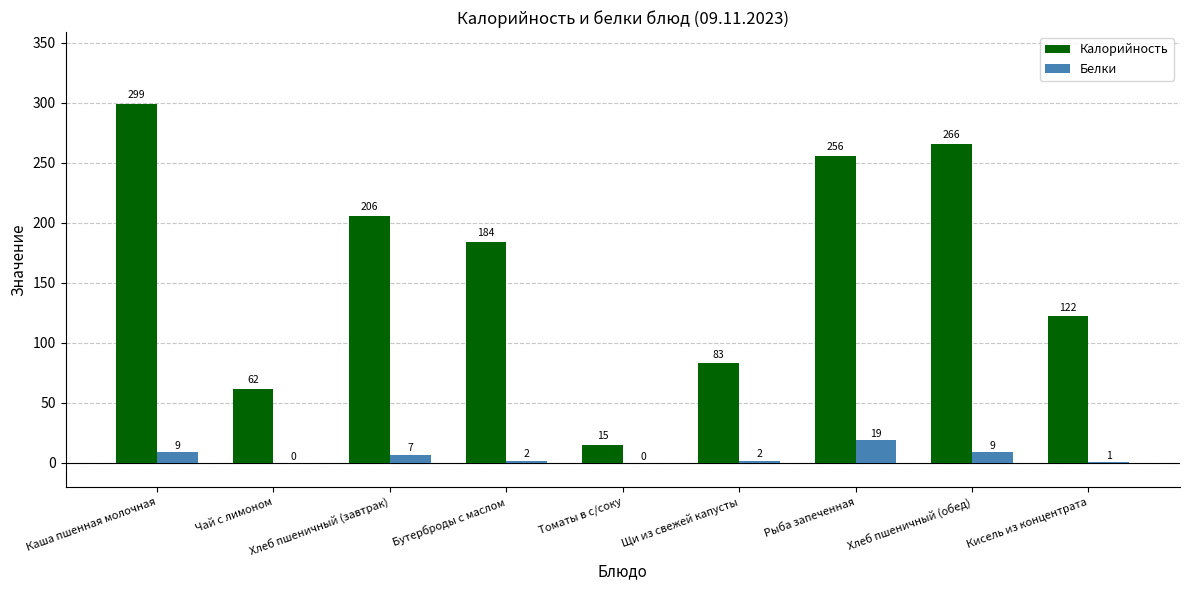

Is the value of Белки at Томаты в с/соку greater than the value of Калорийность at Хлеб пшеничный (завтрак)?

No